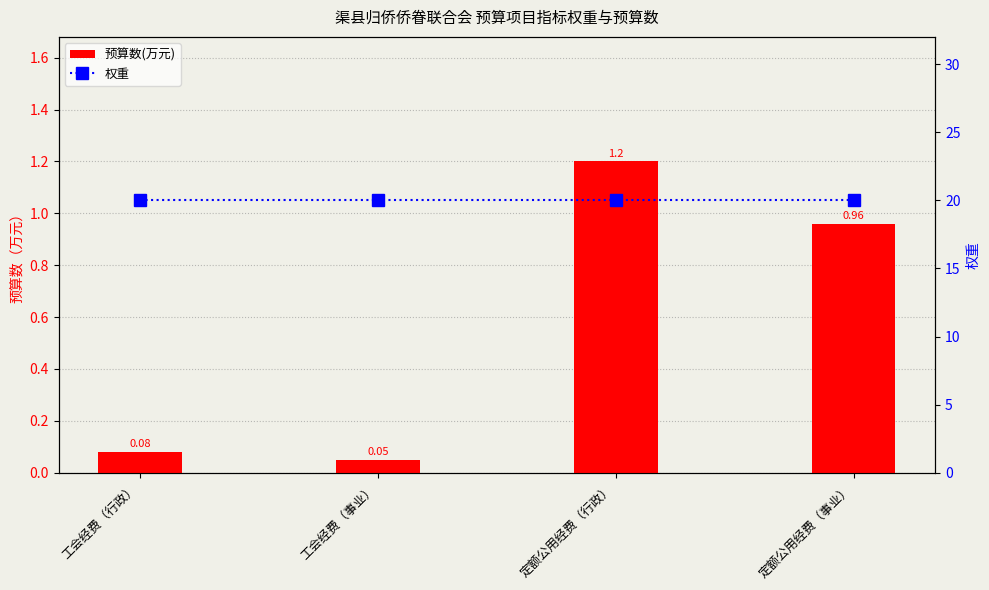

List the series in order of their peak value, lowest first.

预算数(万元), 权重